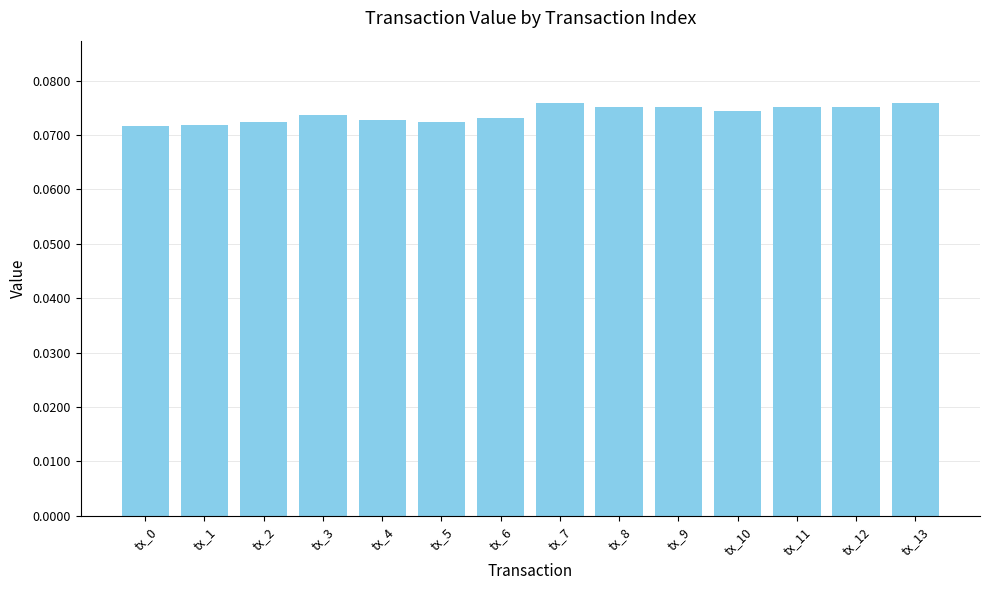

How many values are between 0 and 1?

14